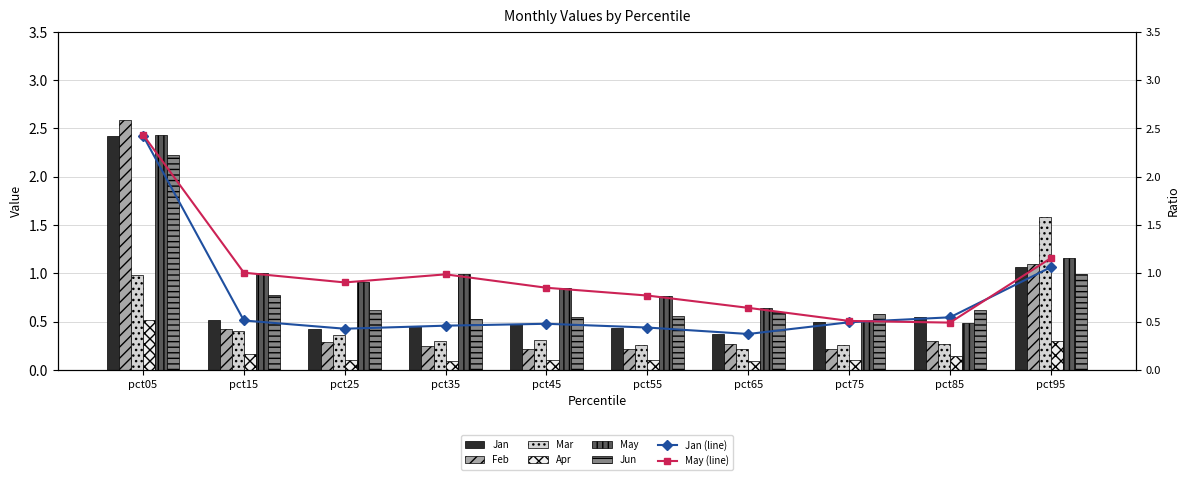

What is the spread (max minus min) of values at pct75?

0.5